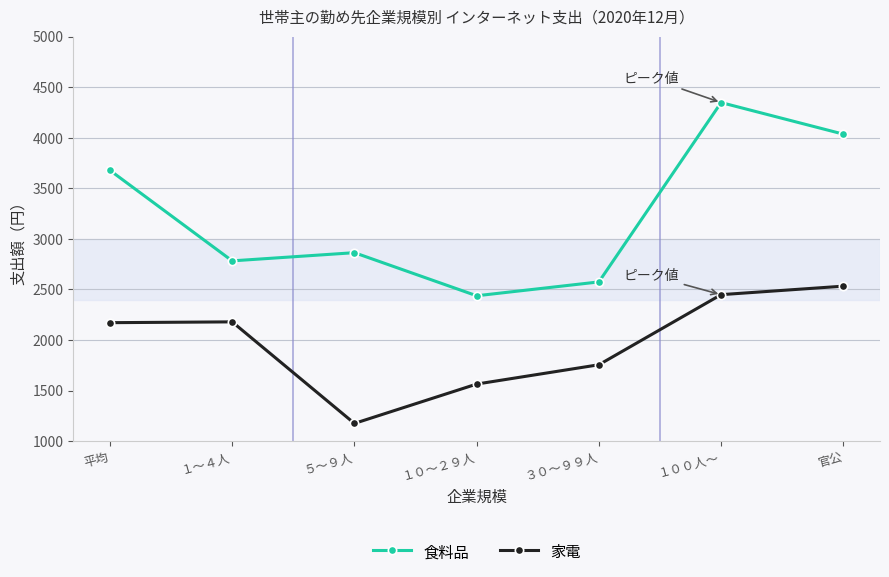

How many values in the 家電 series are below 2171?

3